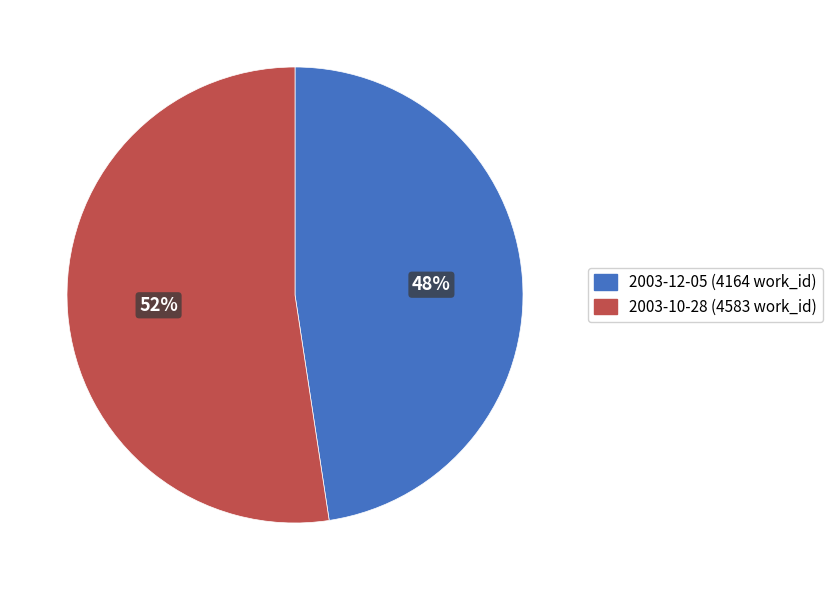

Approximately how many times larger is the value at 2003-12-05 compared to 2003-10-28?

0.9